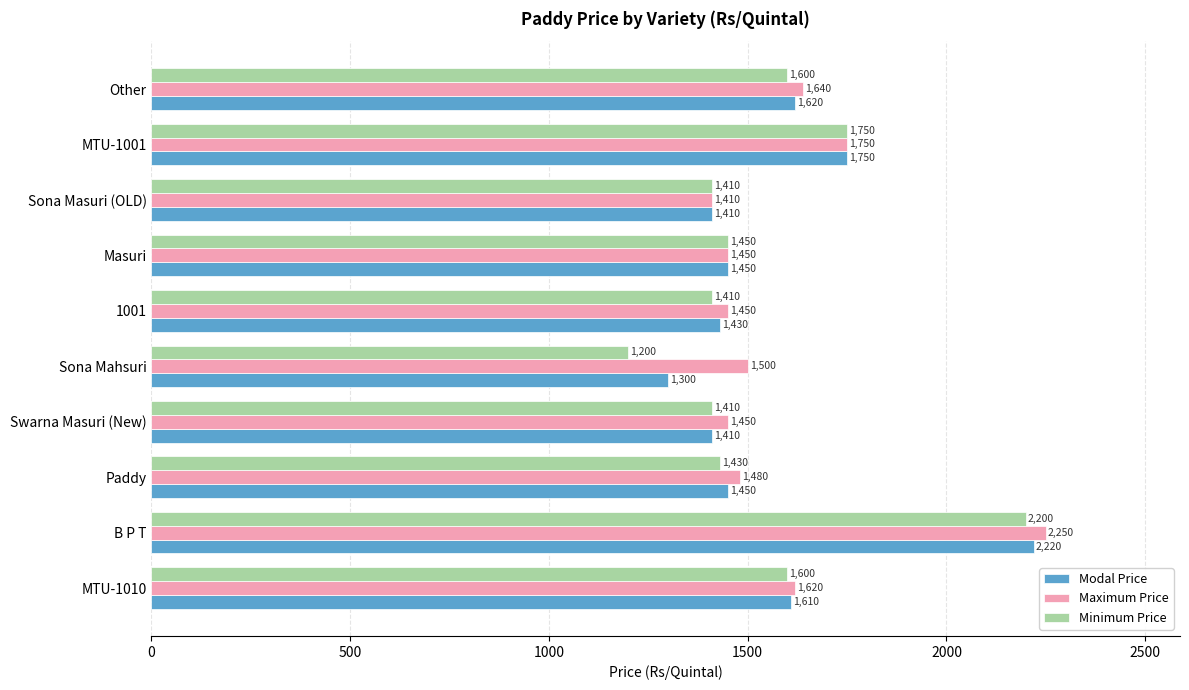

Which category has the lowest value in the Maximum Price series?

Sona Masuri (OLD)